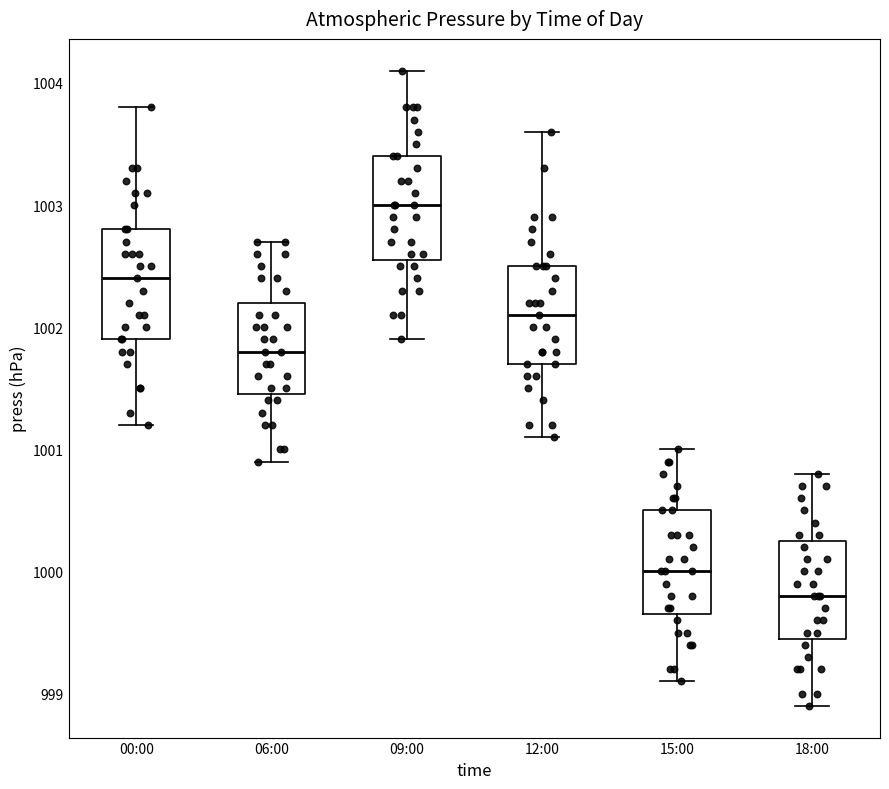

Which box has the lowest median line?

18:00